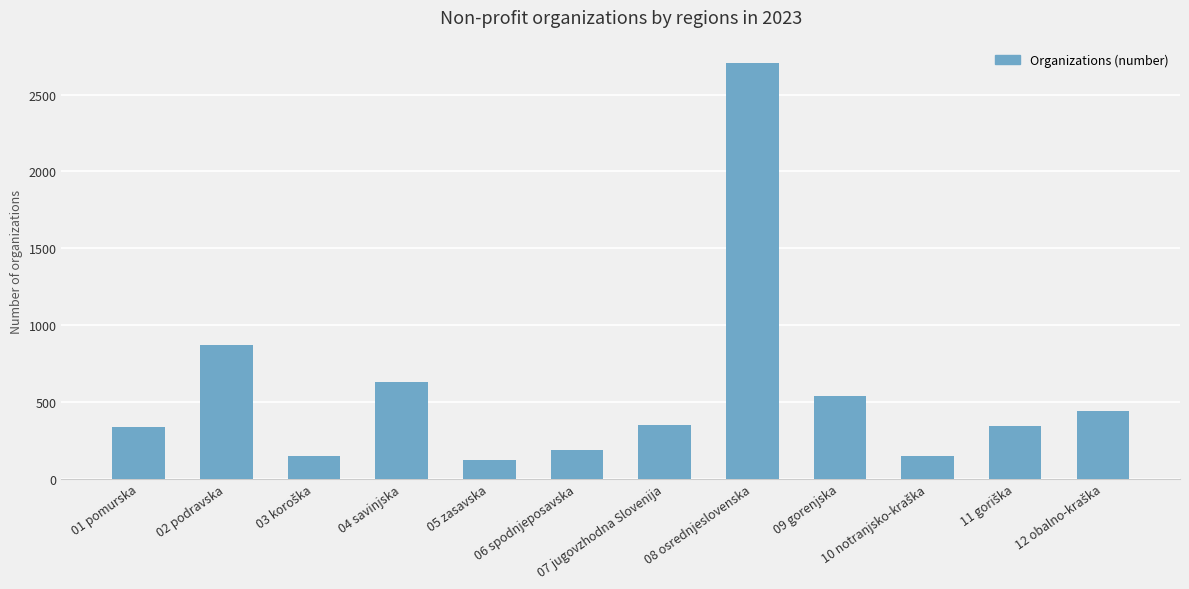

What is the value of the 2nd bar from the left?

869